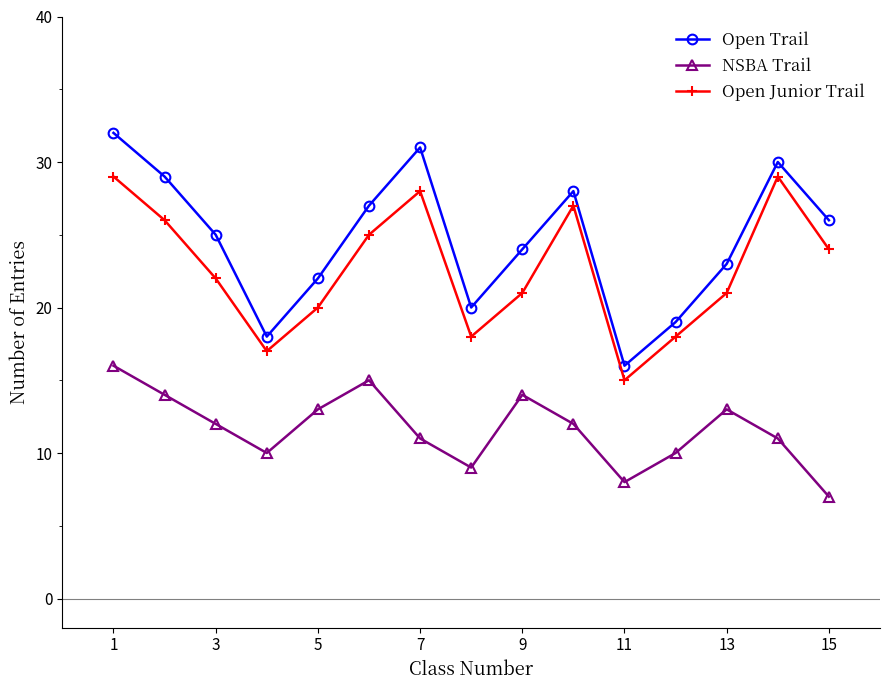

Rank the series by their maximum value, from lowest to highest.

NSBA Trail, Open Junior Trail, Open Trail